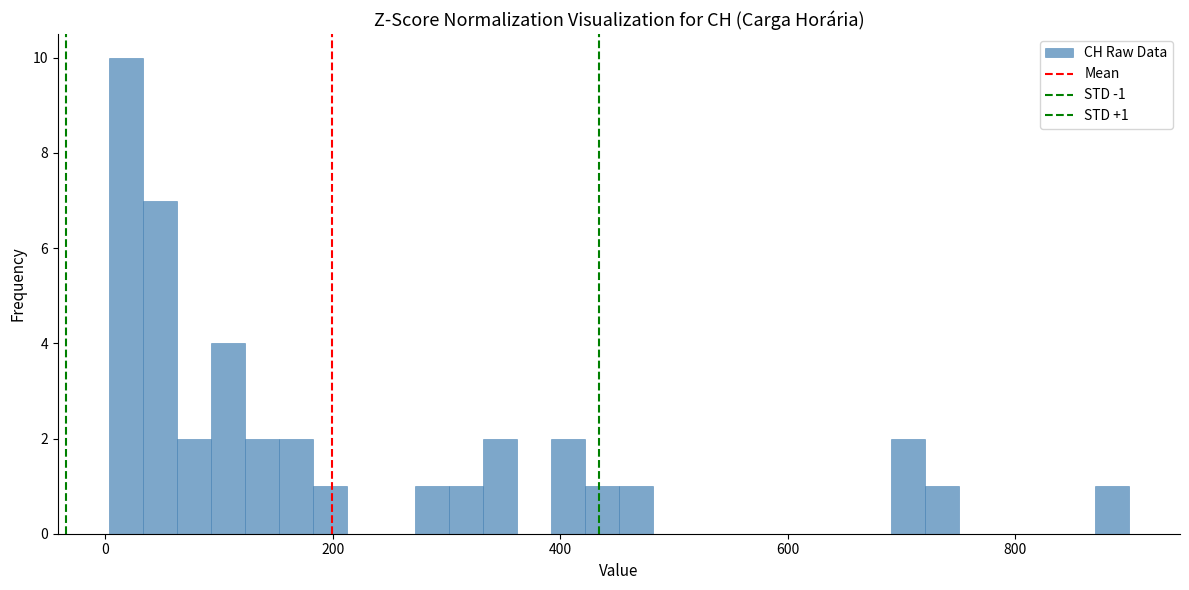

Around what value on the x-axis is the tallest bar? Give the approximate position of its centre, as read against the axis.

20